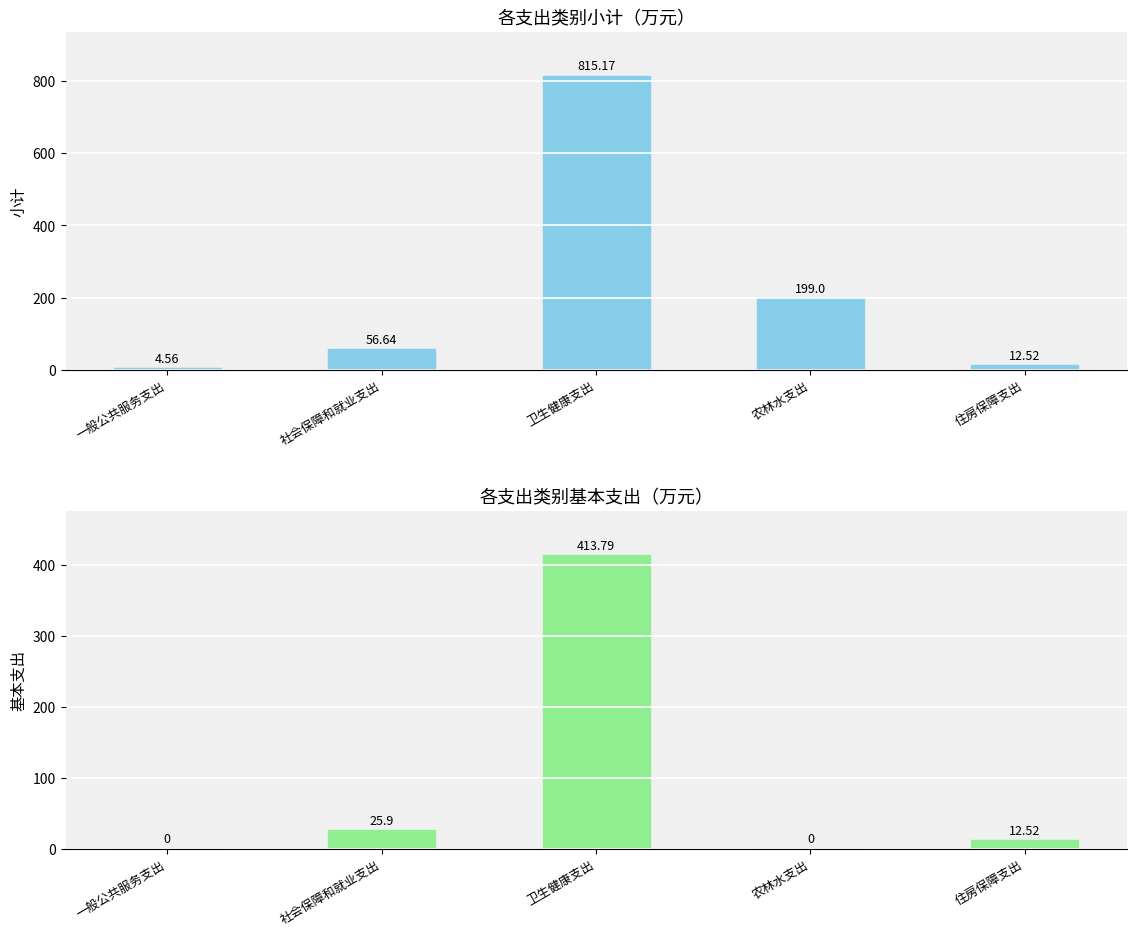

How many bars are there in each group?

2